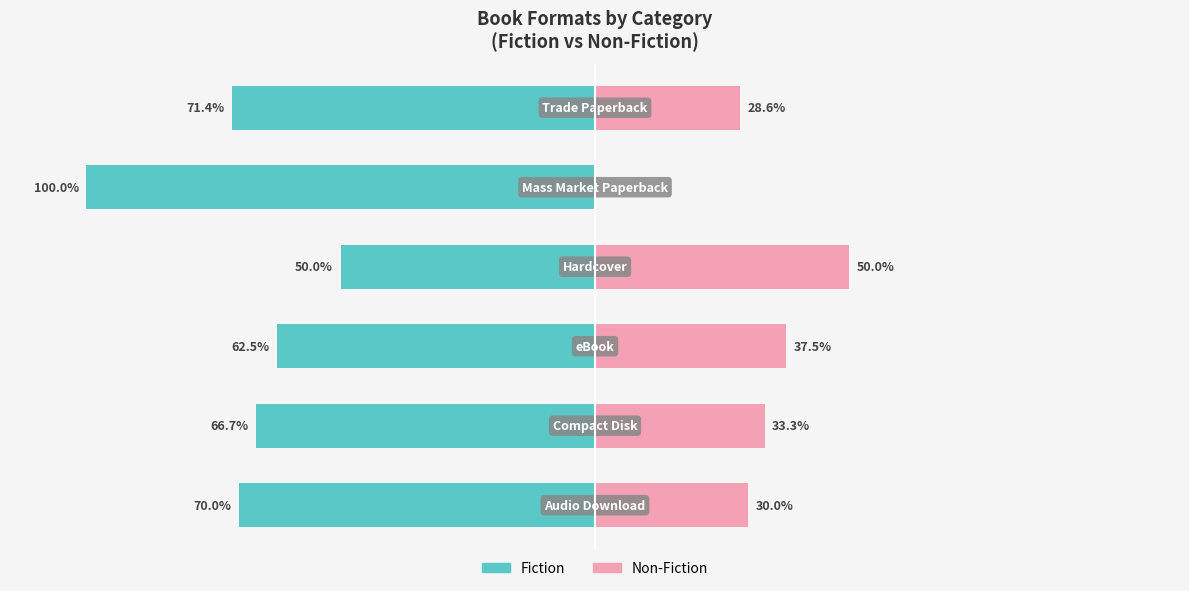

Does the chart contain stacked bars?

No